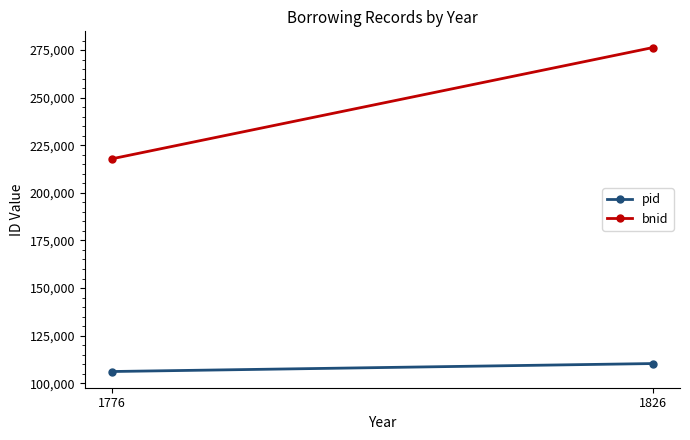

Where is pid nearest to the value 108234?

1776